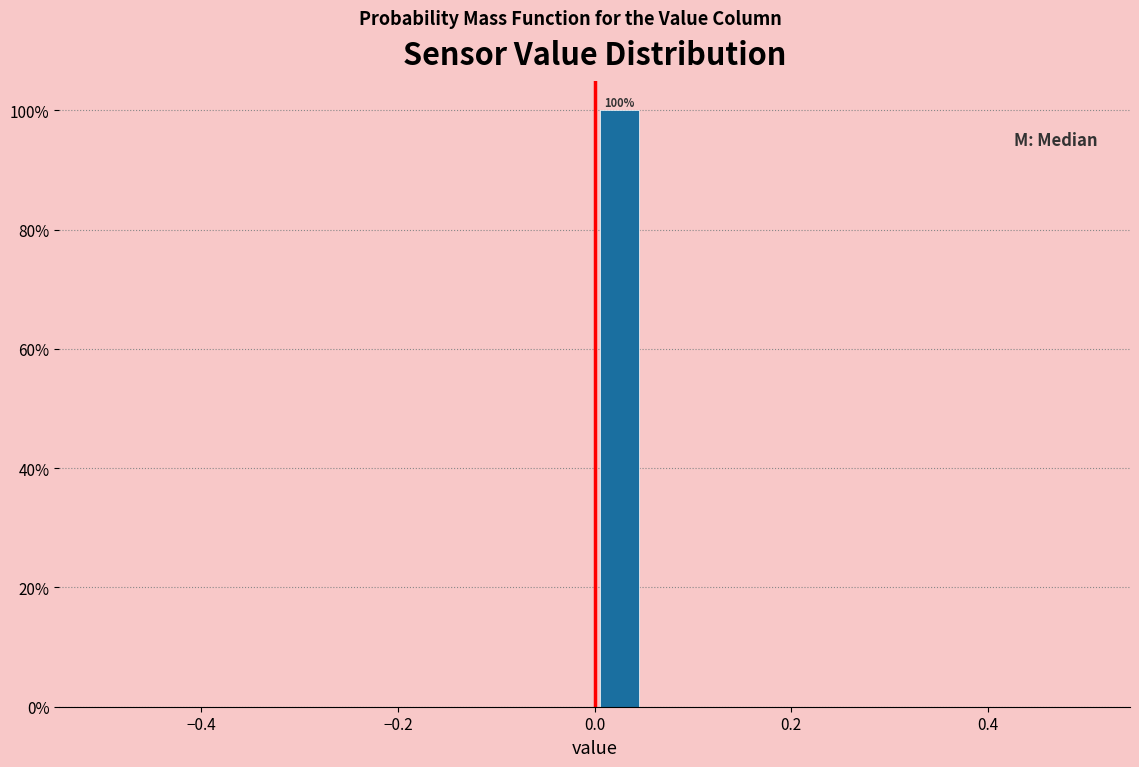

Around what value on the x-axis is the tallest bar? Give the approximate position of its centre, as read against the axis.

0.02